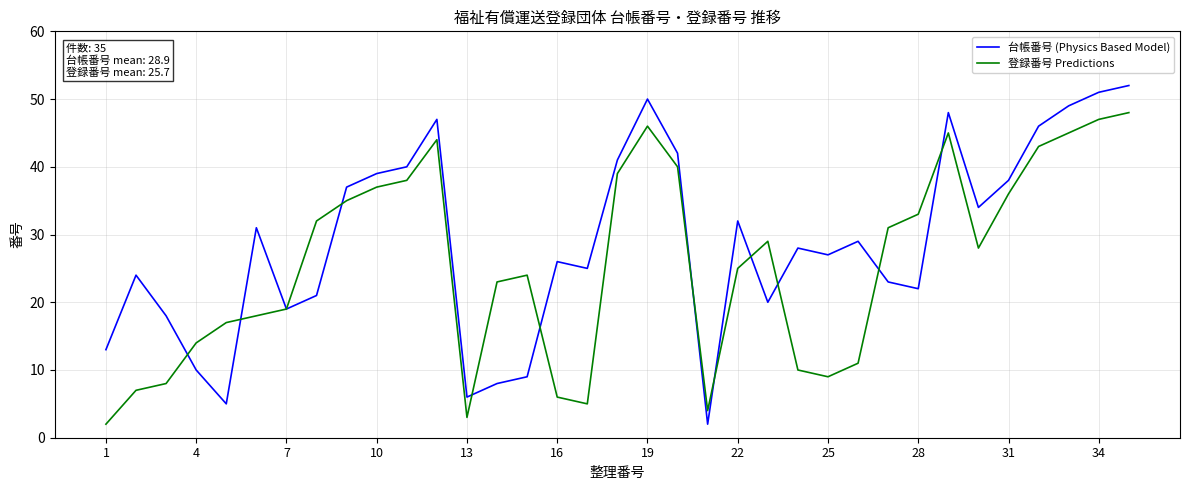

What is the average value of the 台帳番号 (Physics Based Model) series?

29